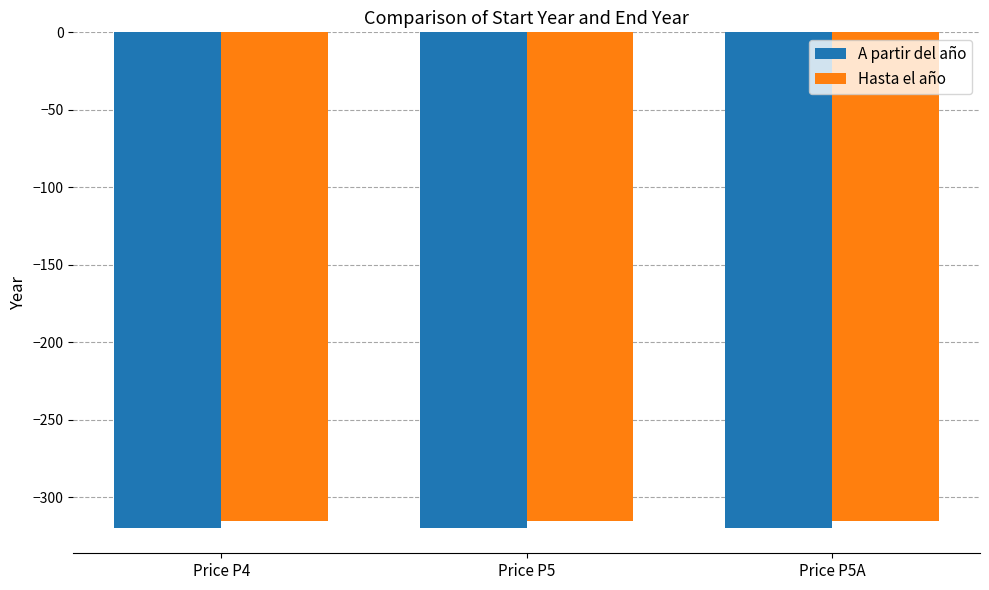

What is the highest value of the Hasta el año series?

-315